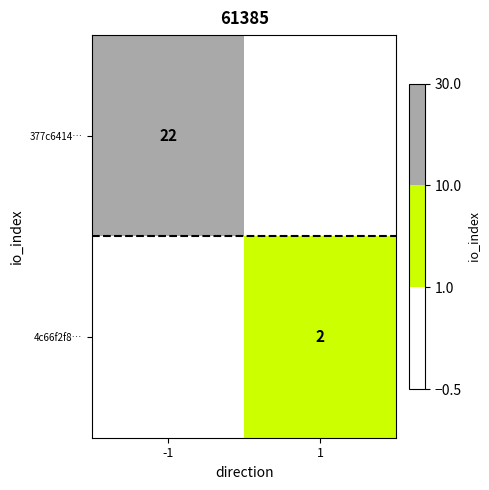

The value of 4c66f2f8… at 1 is 2. True or false?

True